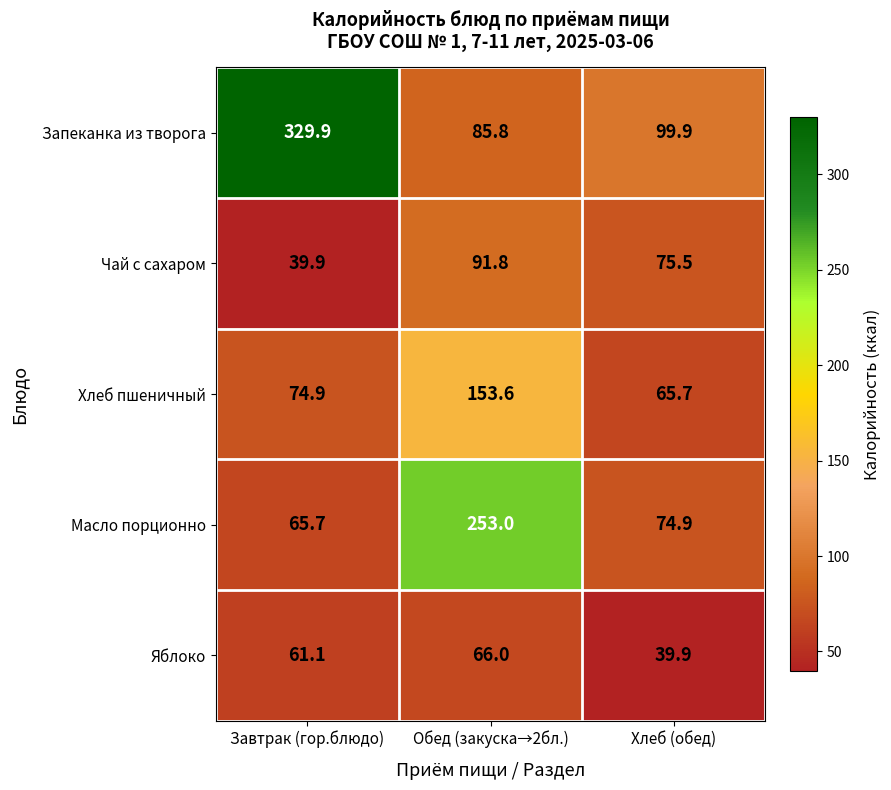

Count the number of categories in the chart.

3